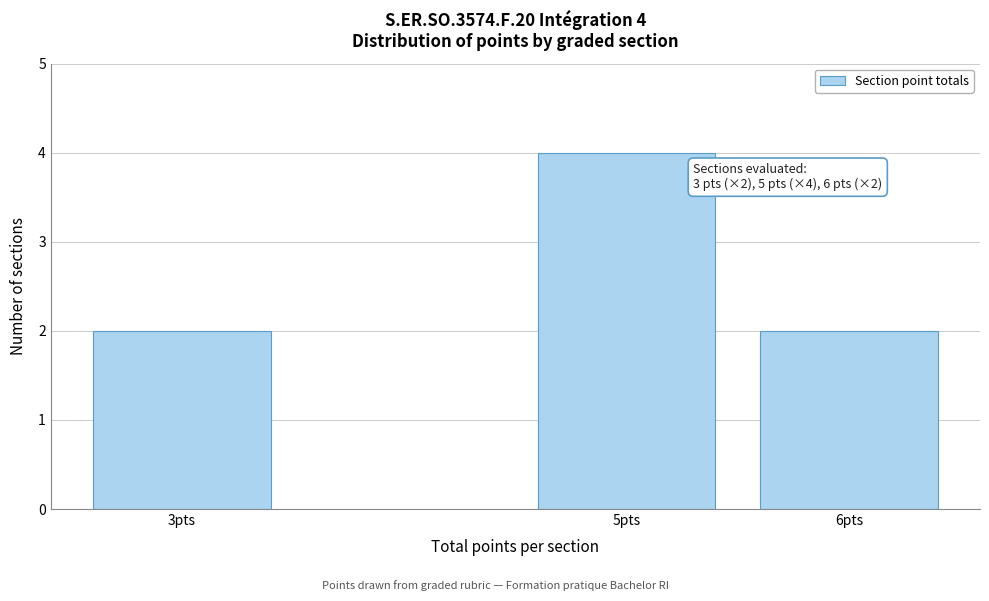

Reading left to right, list all the values displayed in this chart.

2	4	2